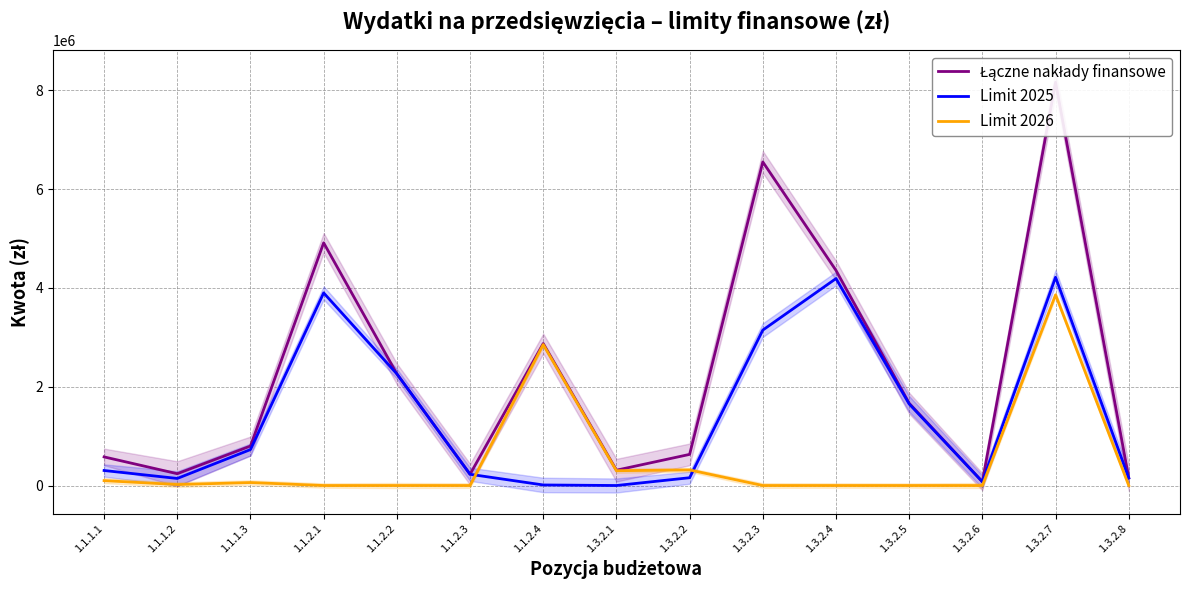

Does the chart have visible grid lines?

Yes